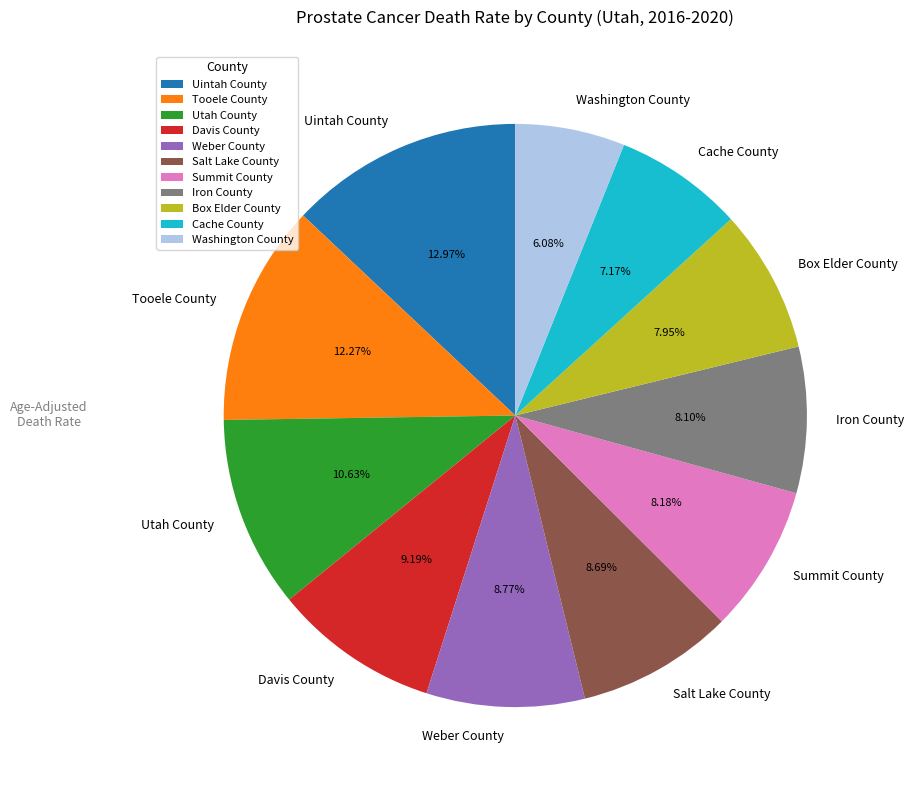

What is the ratio of the value at Tooele County to the value at Cache County?

1.7